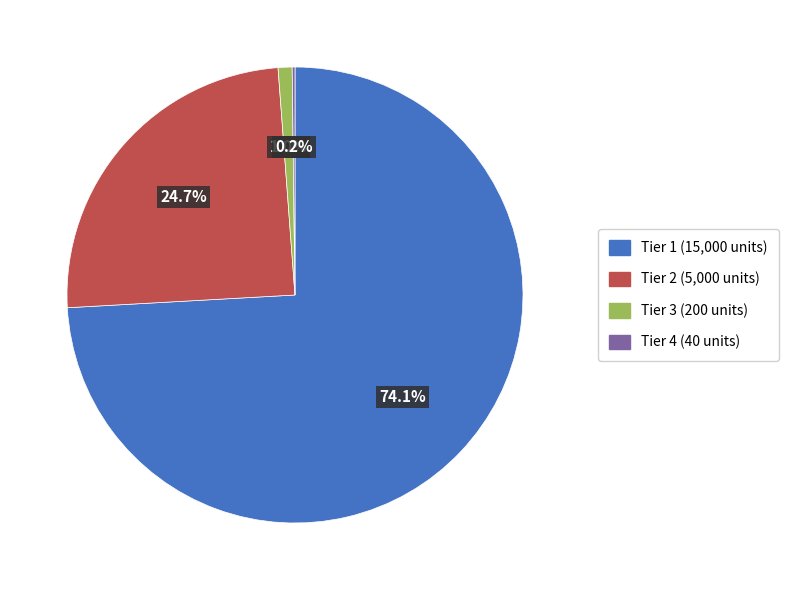

Which has a higher value, Tier 1 or Tier 3?

Tier 1